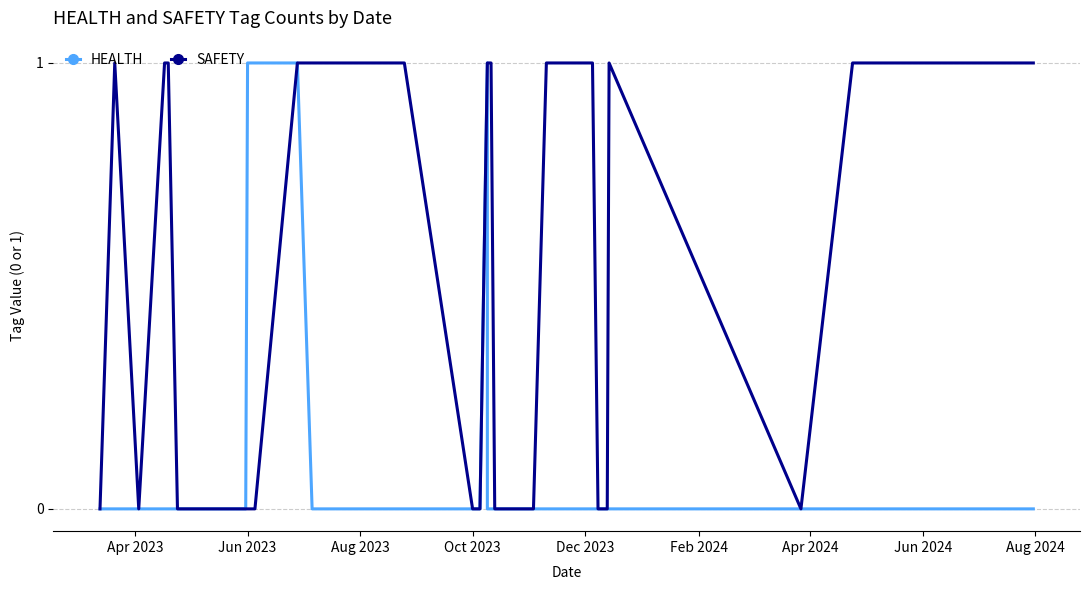

Which label corresponds to the smallest value in the chart?

Apr 2023